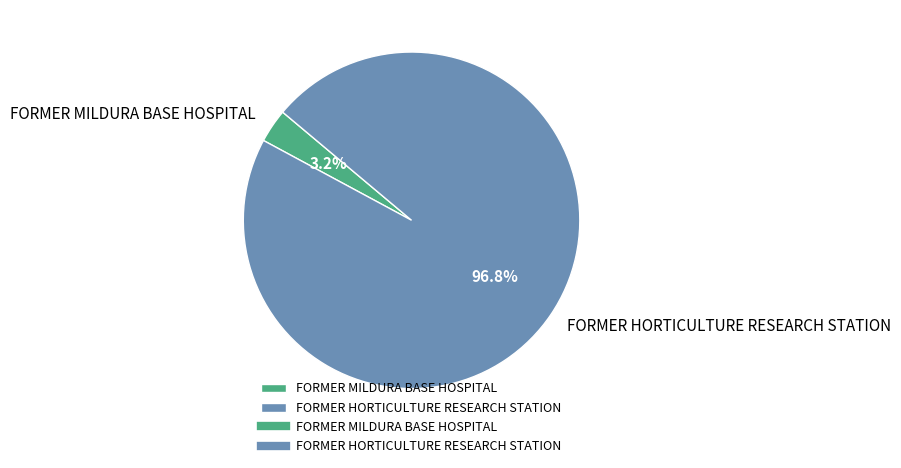

To the nearest percent, what portion does FORMER MILDURA BASE HOSPITAL represent?

3%